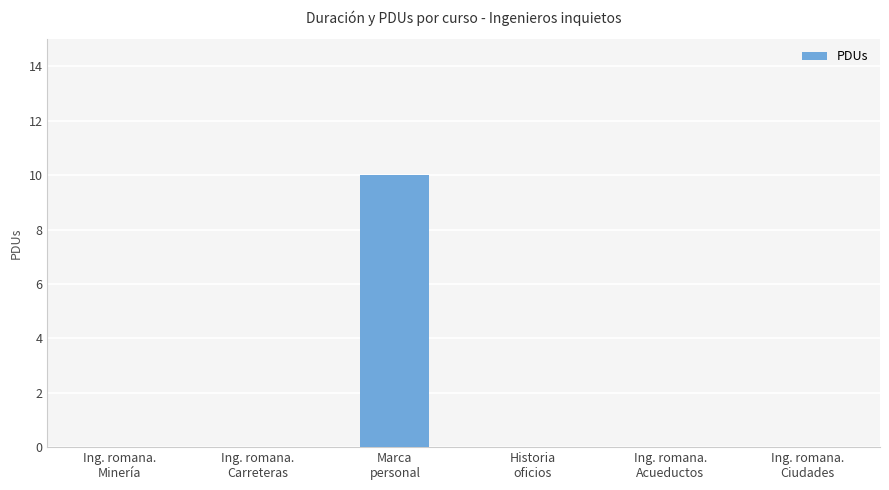

What is the greatest value displayed?

10